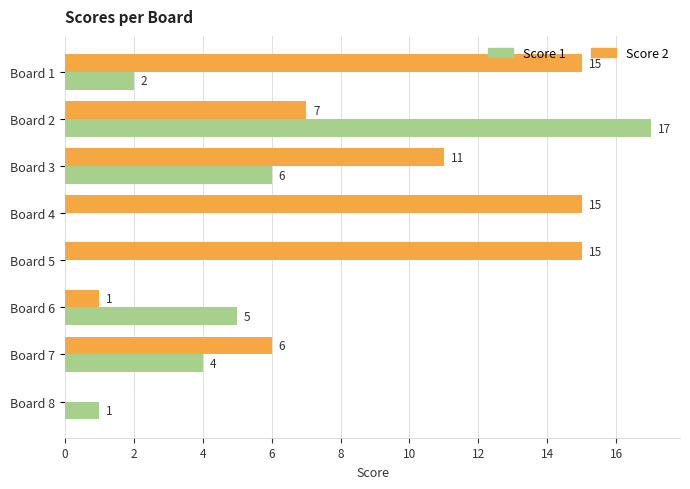

The value of Score 2 at Board 6 is 2. True or false?

False